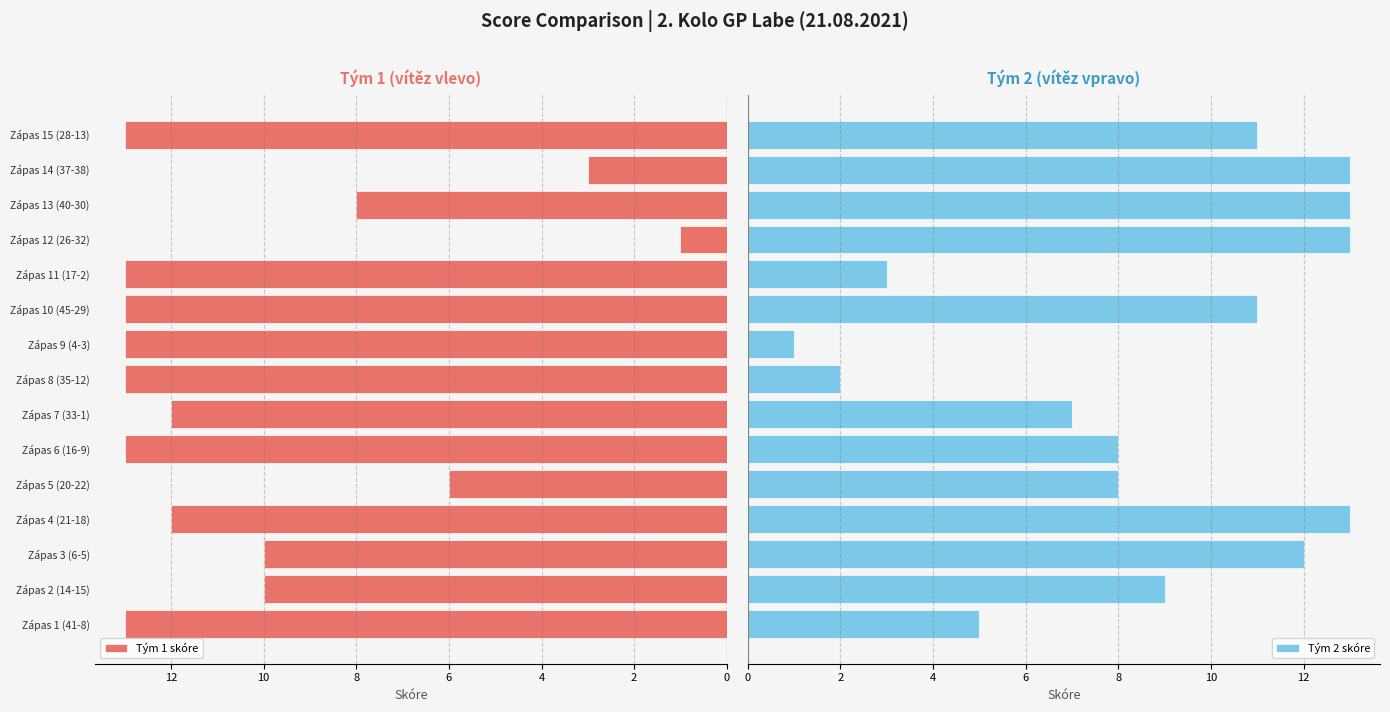

The Tým 1 skóre series shows 13 at Zápas 10 (45-29). True or false?

True